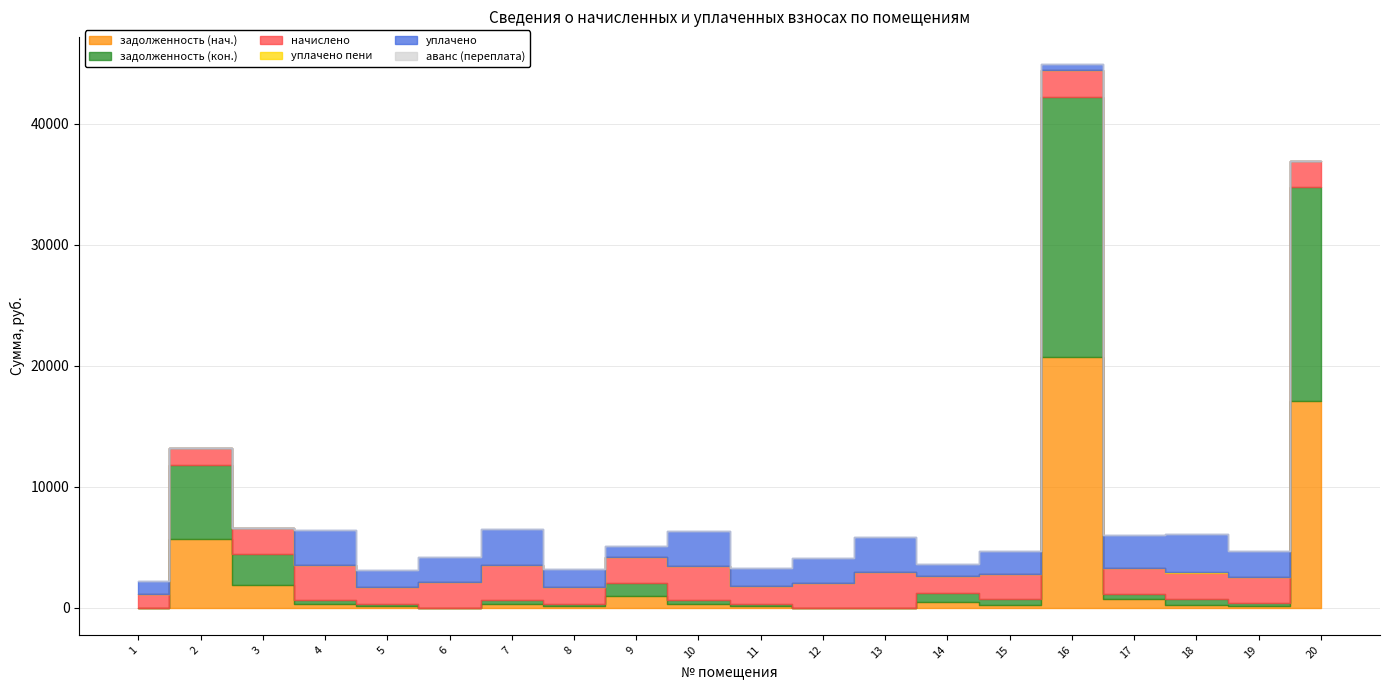

How many interior local peaks does the аванс (переплата) series have?

1